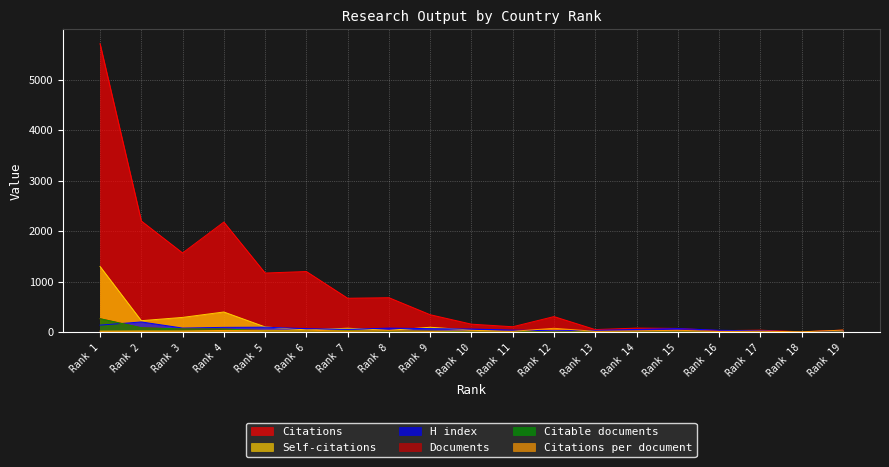

True or false: Citations and Self-citations cross at least once.

False